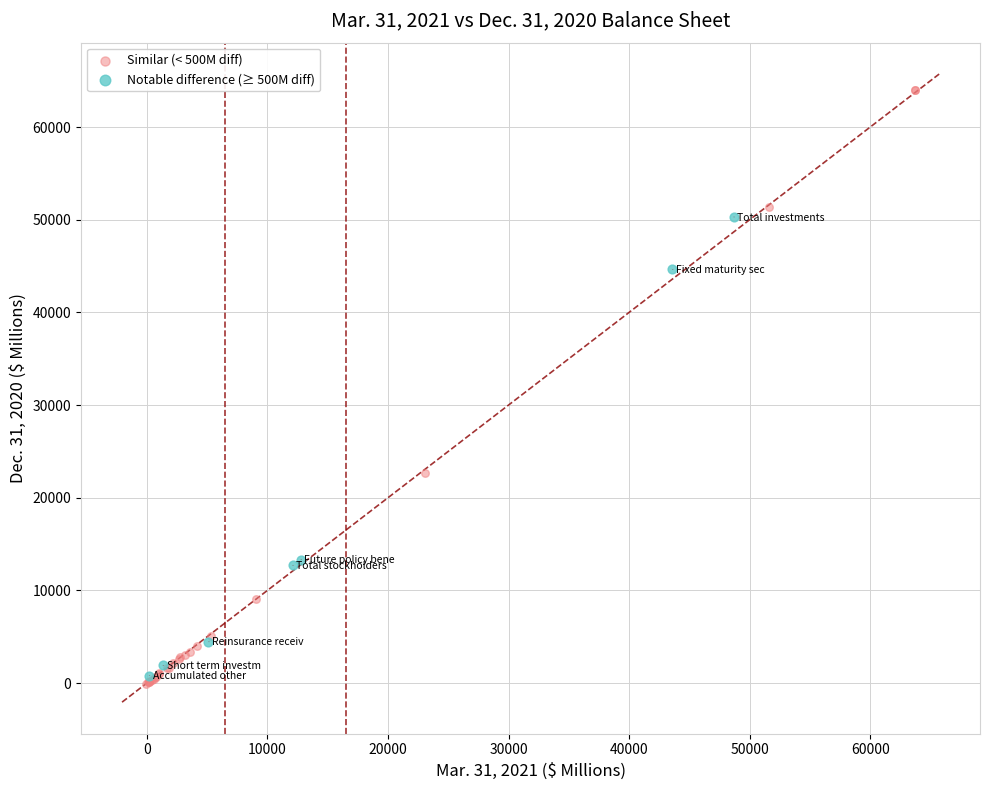

Which series reaches the maximum Y coordinate?

Similar (< 500M diff)